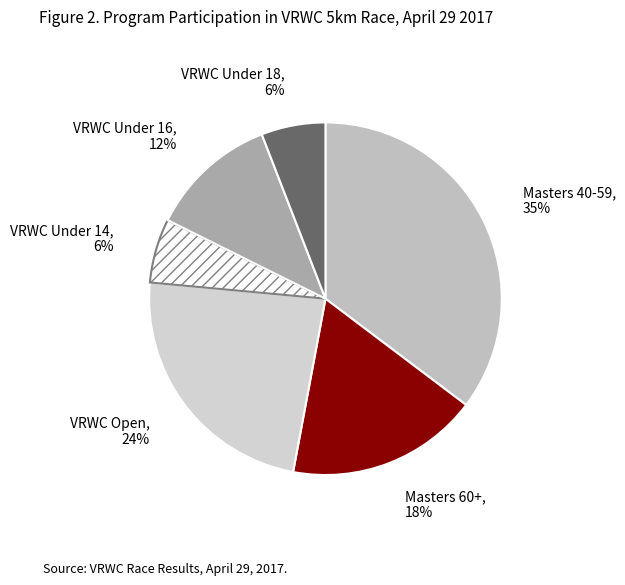

To the nearest percent, what percentage of the pie is VRWC Under 18?

6%